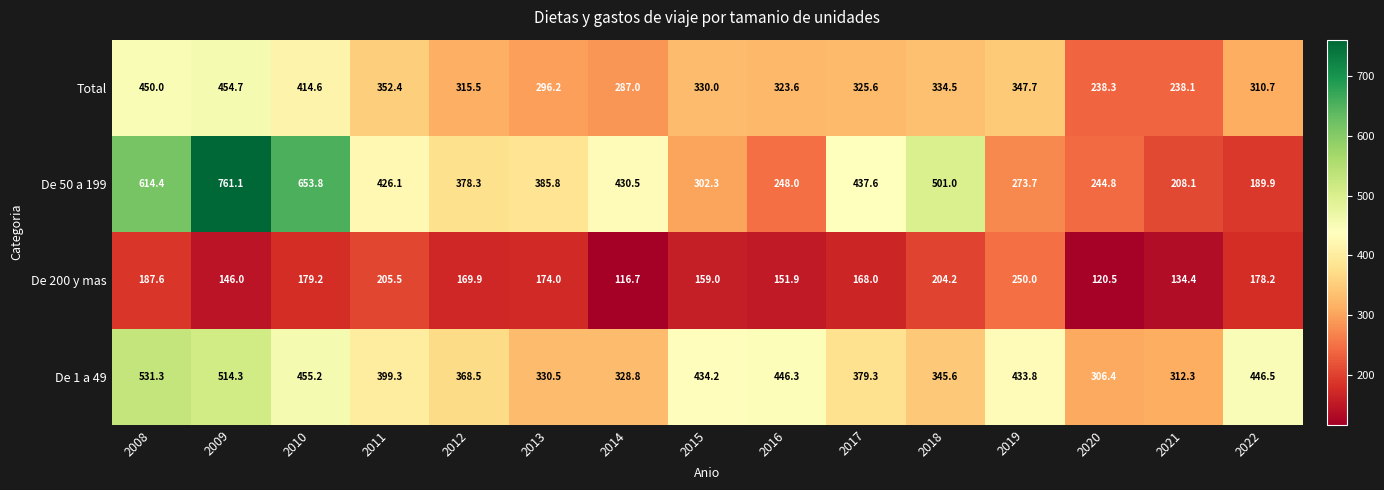

What is the maximum value shown in the chart?

761.1